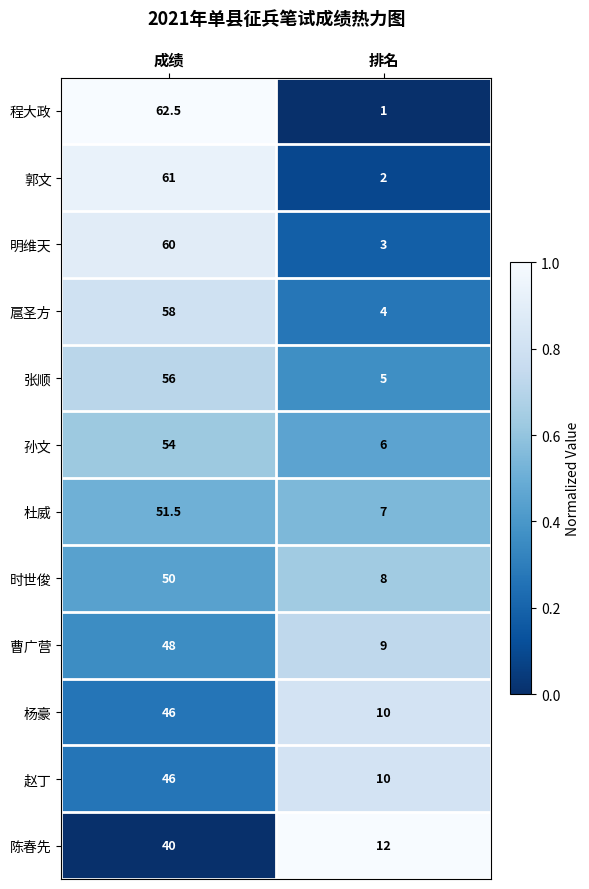

List the labels in order of 张顺 value, largest first.

成绩, 排名